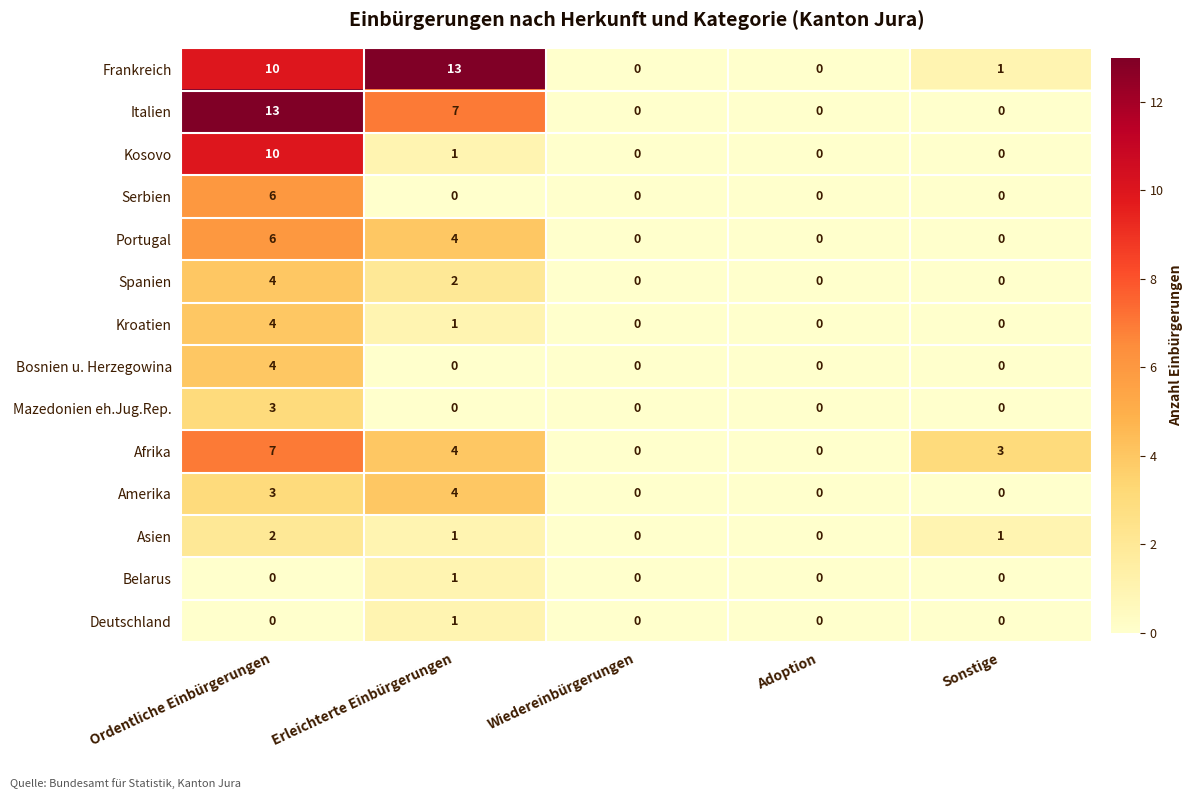

Is it true that Amerika equals 3 at Ordentliche Einbürgerungen?

True